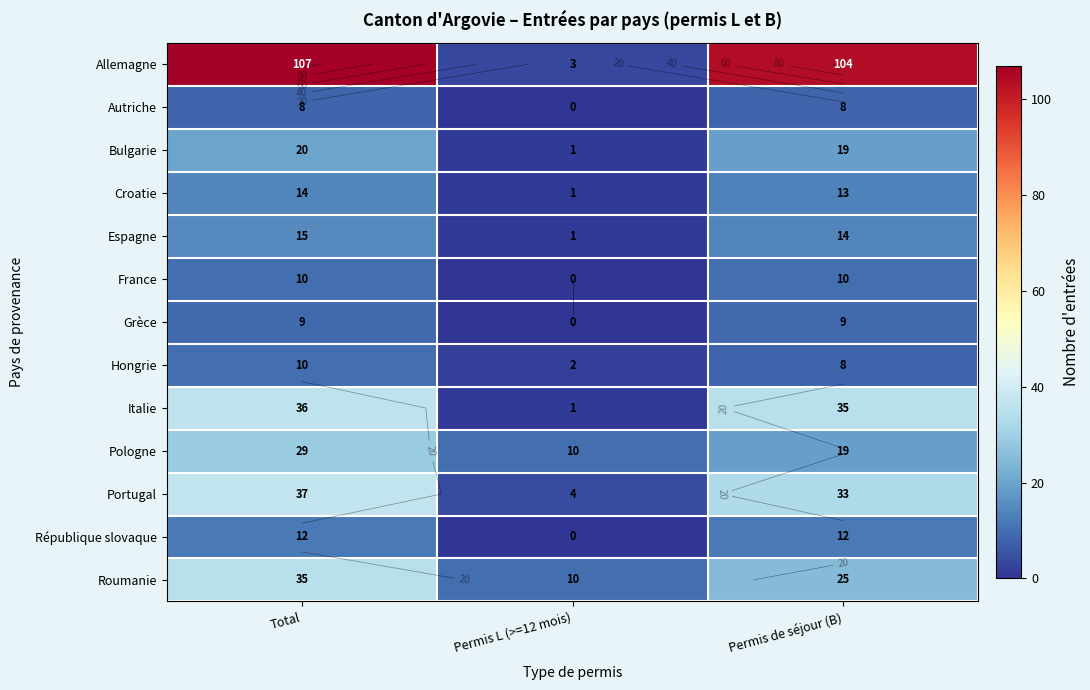

Which has a higher value, Total or Permis de séjour (B)?

Total